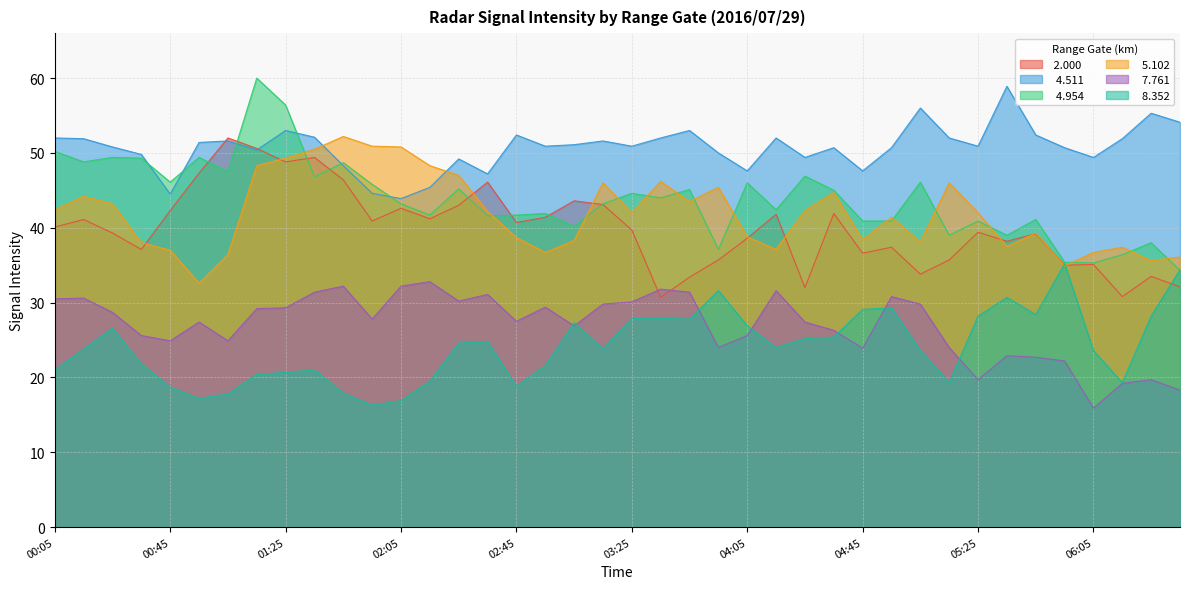

What are all the series names shown in the legend?

 2.000,   4.511,   4.954,   5.102,   7.761,   8.352